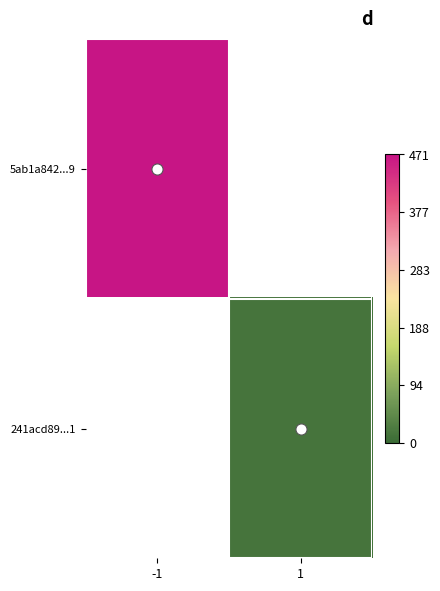

List the series in order of their peak value, highest first.

5ab1a842...9, 241acd89...1